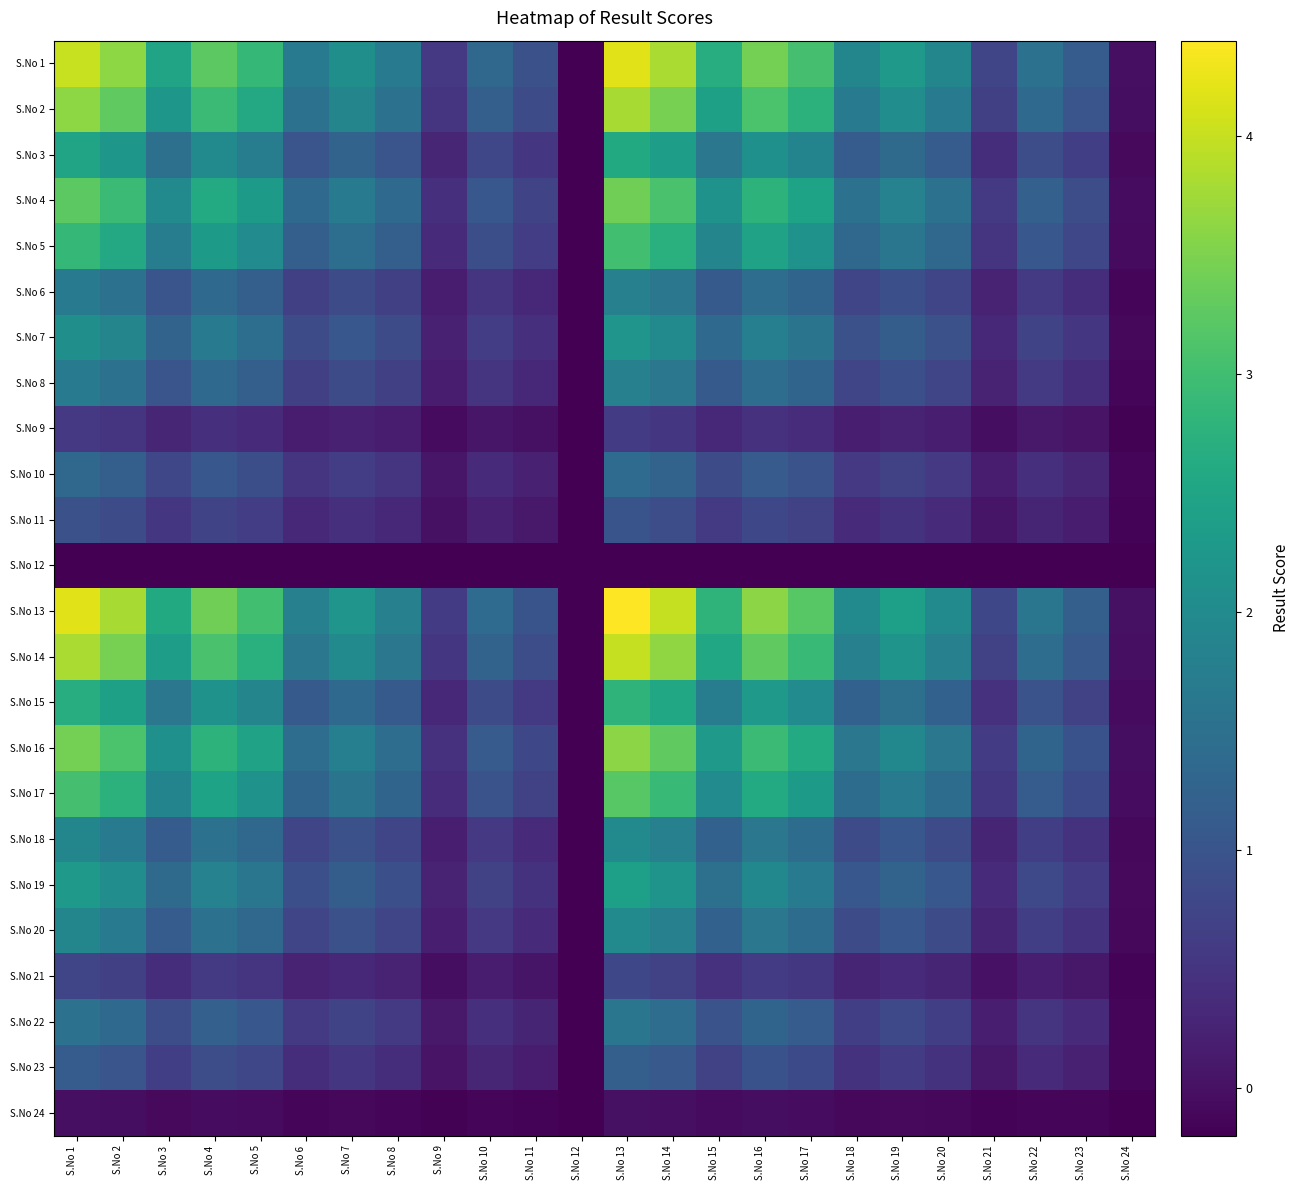

What is the average value of the S.No 1 series?

2.1